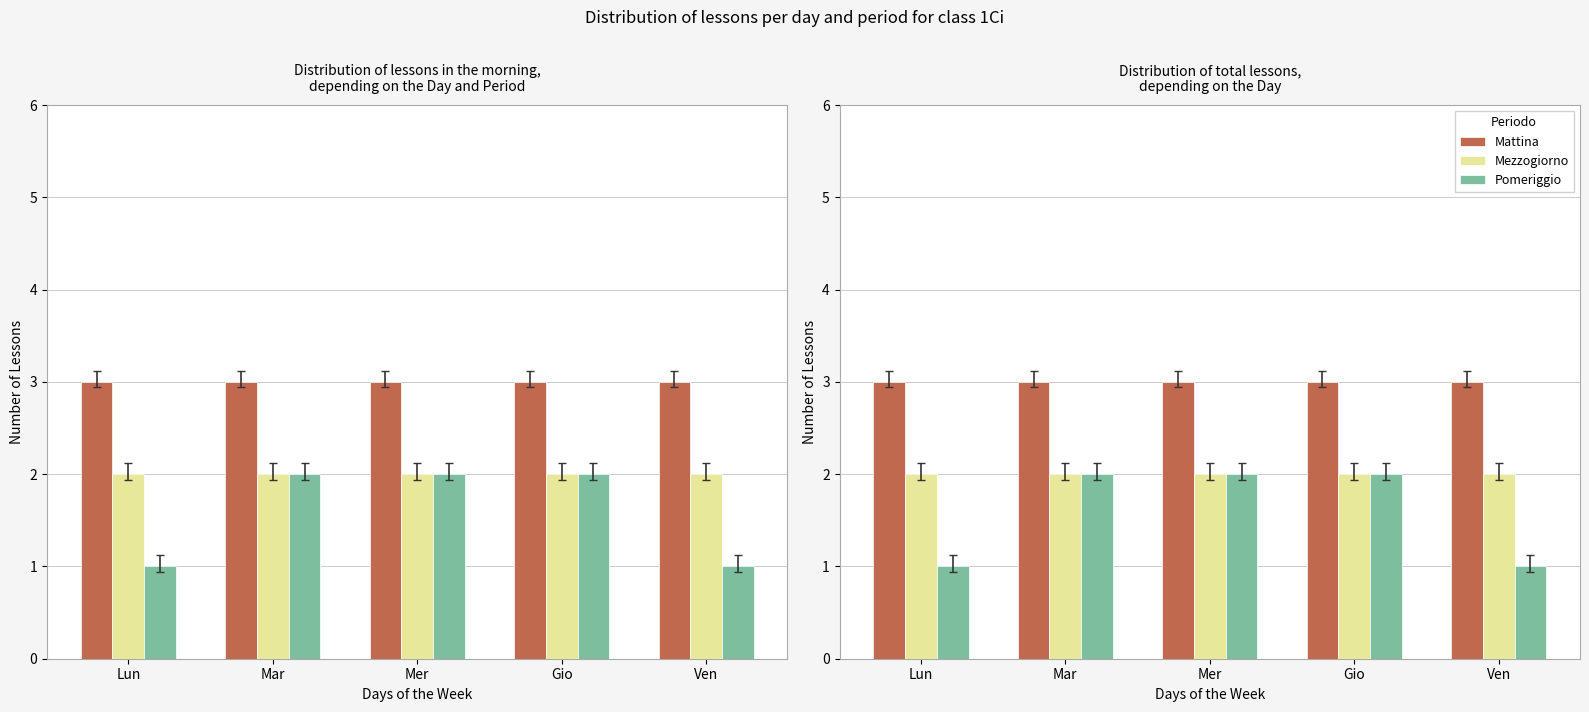

The value of Mezzogiorno at Ven is 2. True or false?

True